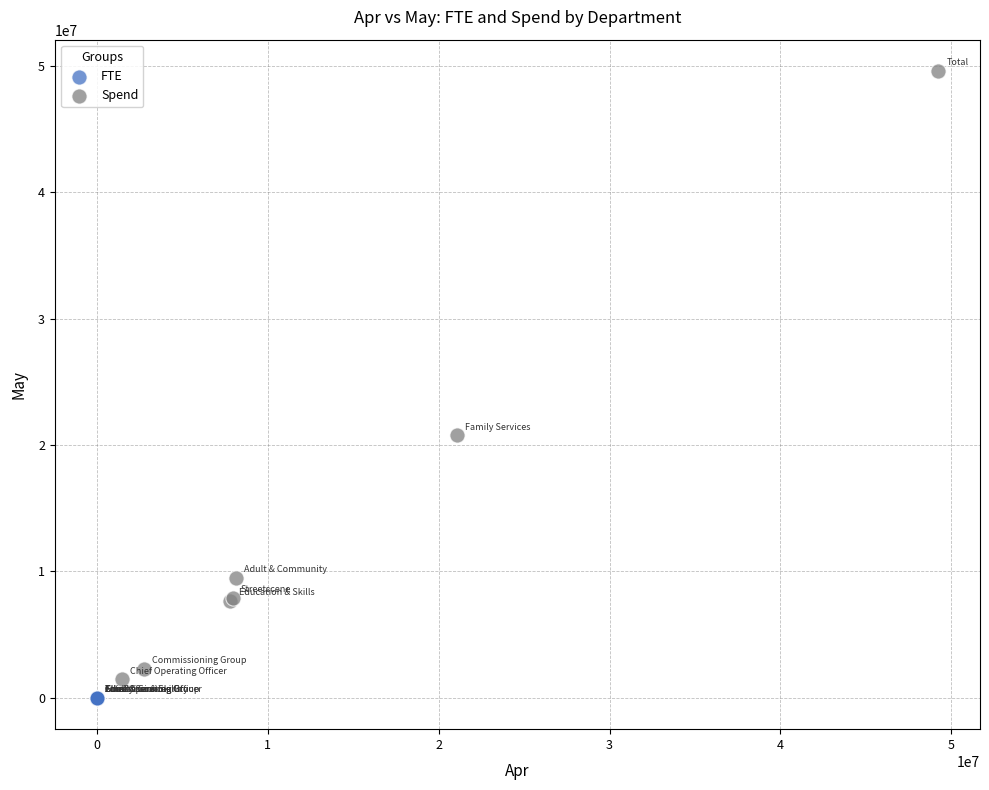

Which series contains the highest Y value?

Spend